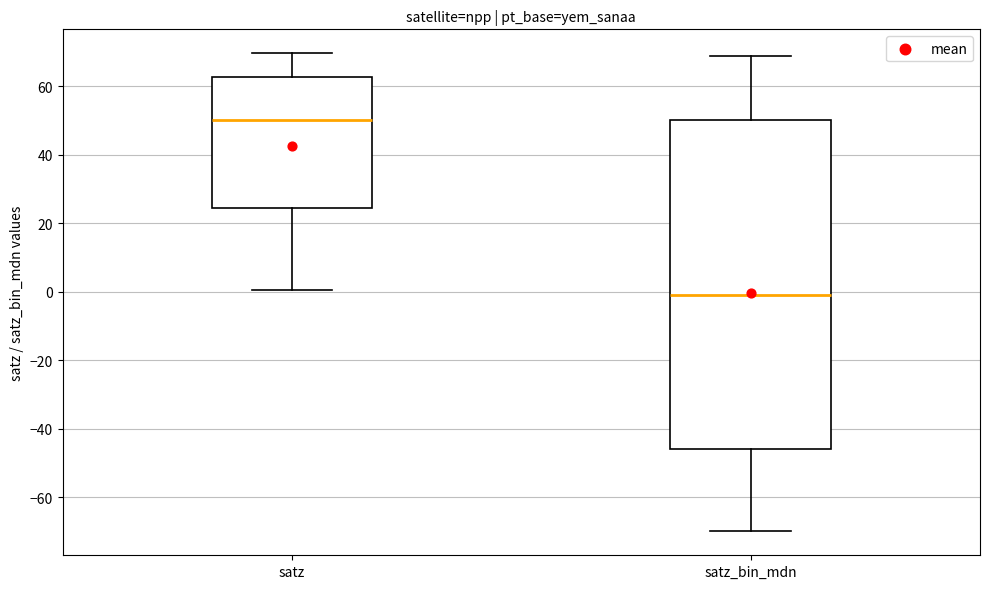

Which box's median line is the highest?

satz